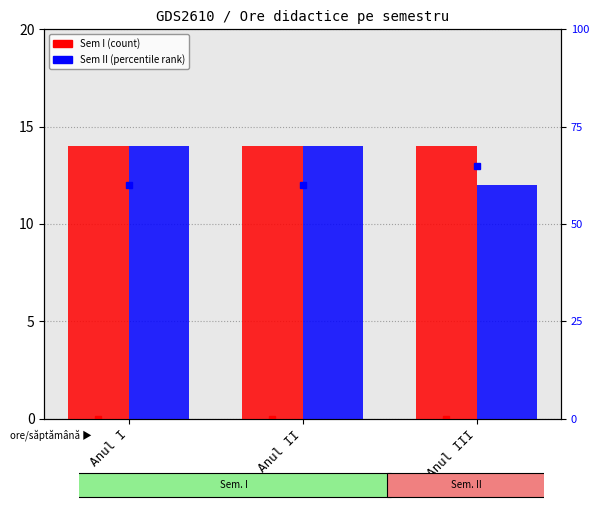

Reading right to left, what are all the values shown in this chart?

Sem I: 14	14	14
Sem II: 12	14	14